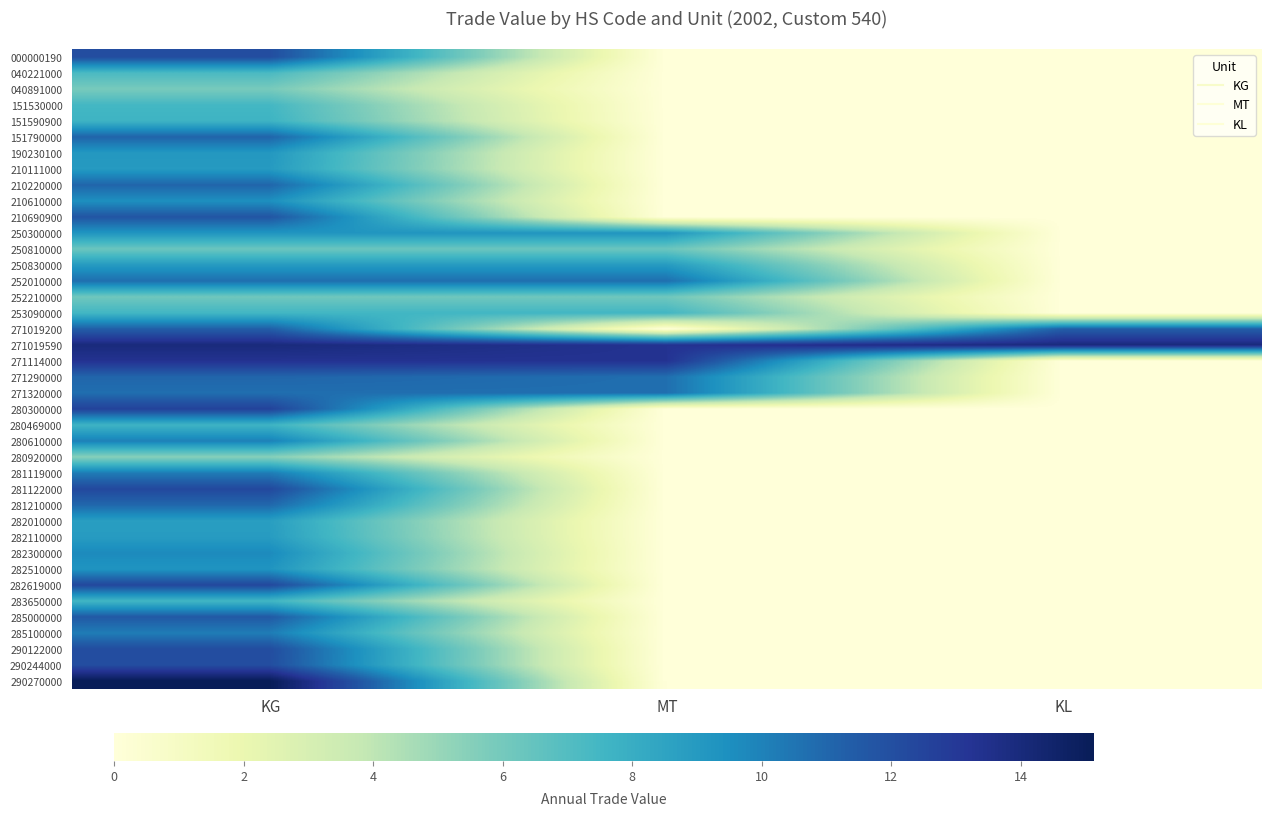

At how many categories does at least one series exceed 2?

3